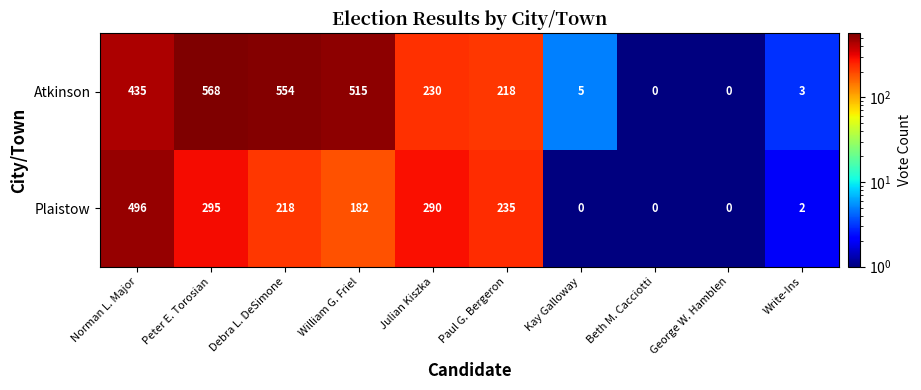

True or false: Plaistow has a value of 0 at Kay Galloway.

True